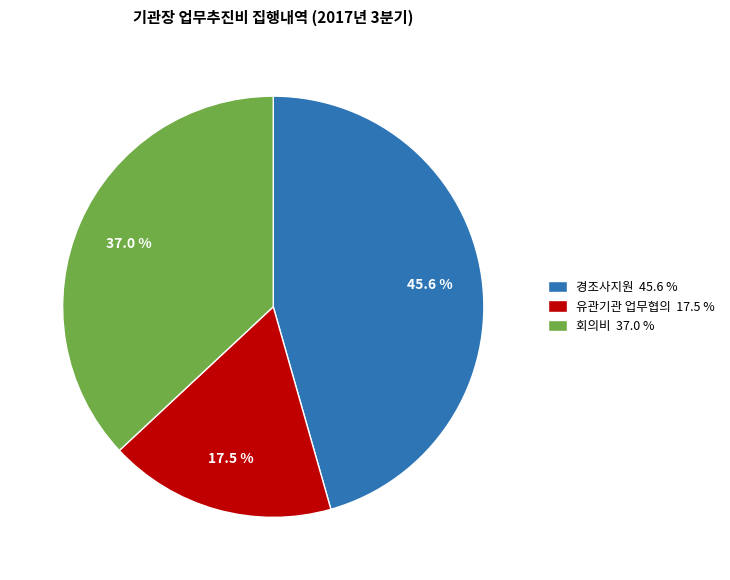

How many slices are in this pie chart?

3